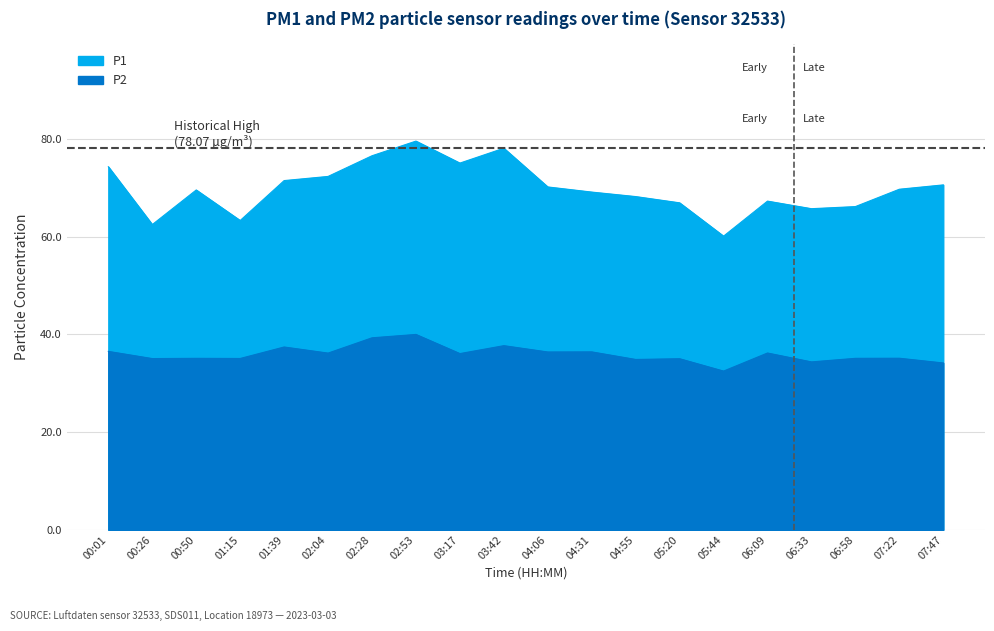

What is the label of the 16th point from the right?

01:39